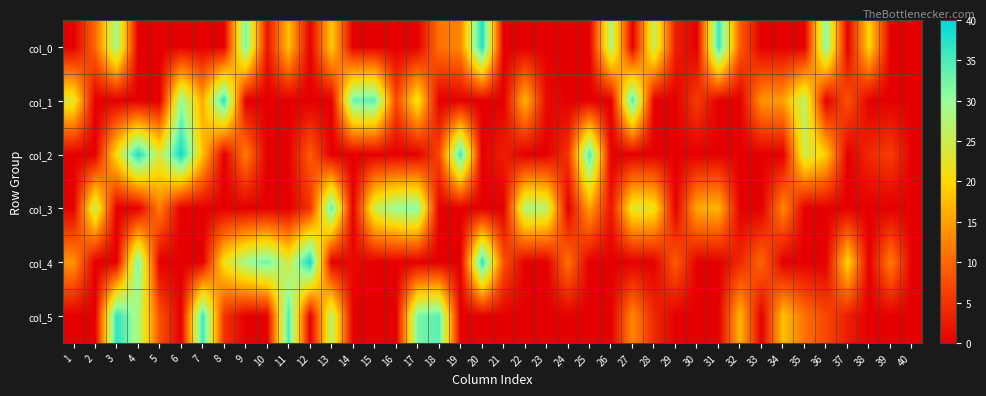

What is the greatest value displayed?

39